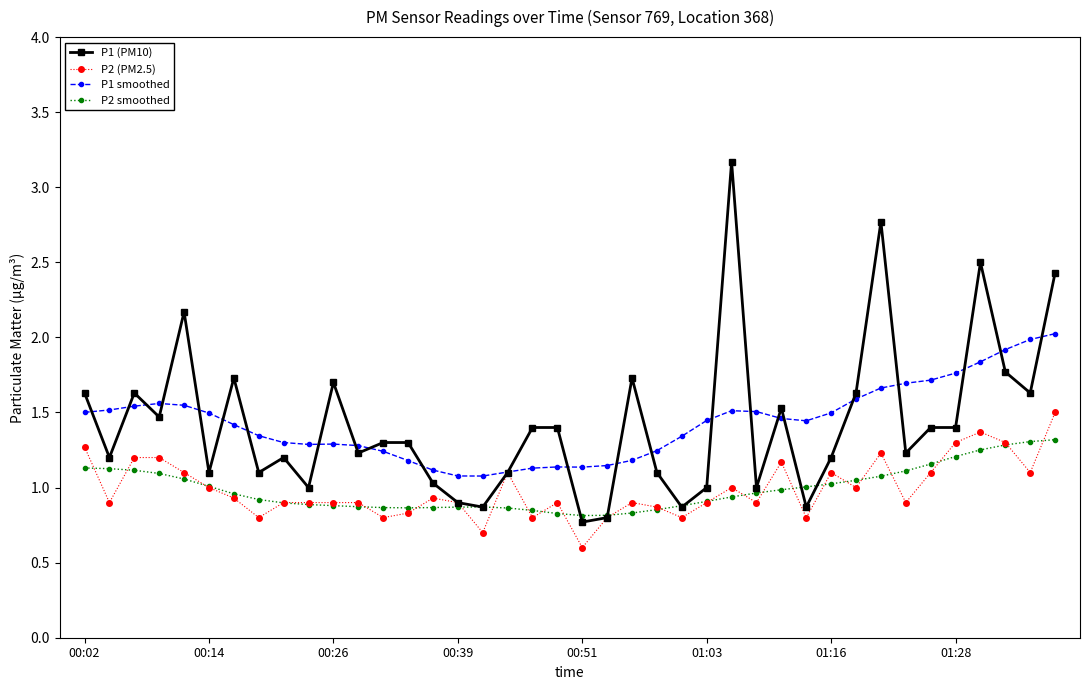

What is the sum of all P2 (PM2.5) values?

39.6